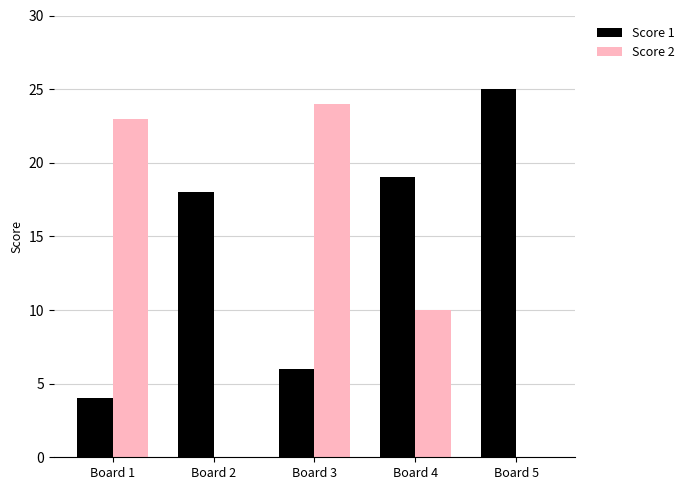

True or false: Score 2 has a value of 0 at Board 2.

True